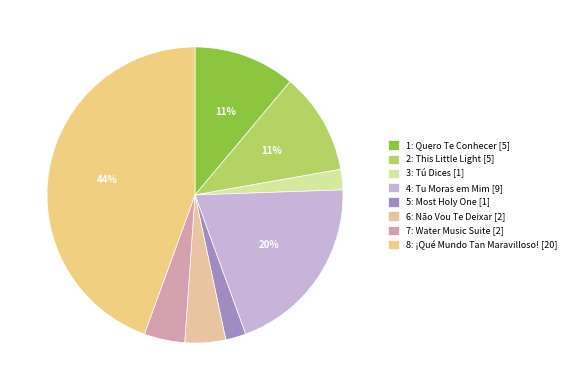

Is it true that 1: Quero Te Conhecer is 2% of the pie?

False